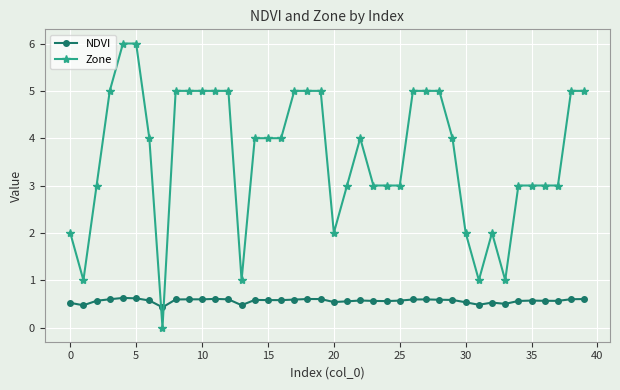

What is the difference between the maximum and minimum values in the NDVI series?

0.2